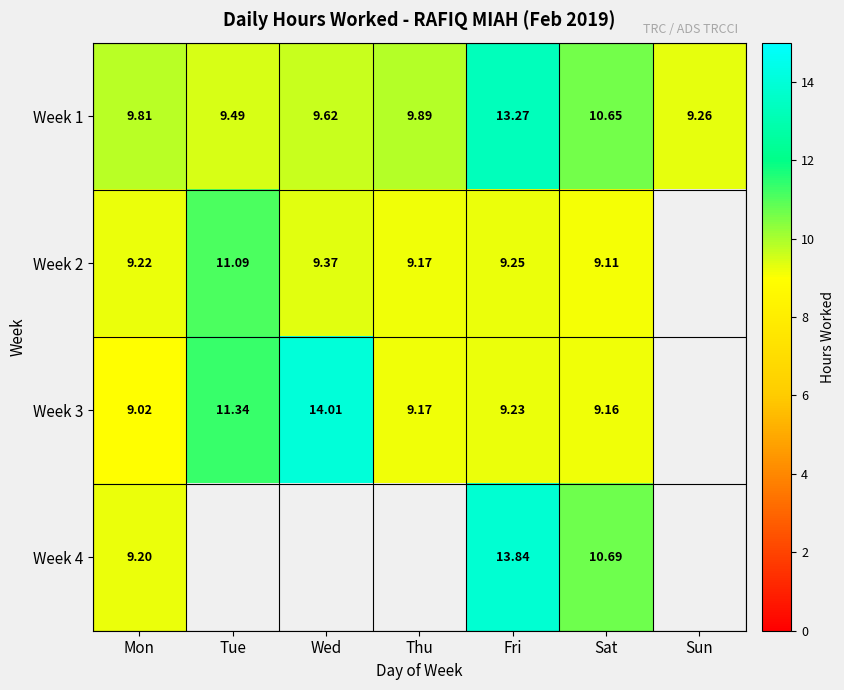

Which series has the widest spread of values?

Week 3